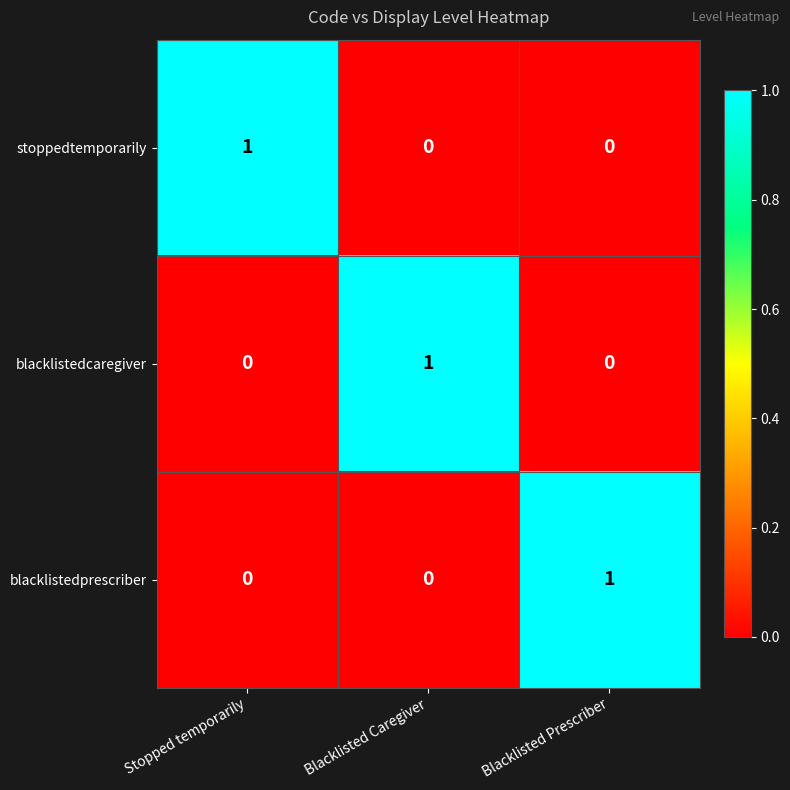

The blacklistedprescriber series shows 0 at Blacklisted Prescriber. True or false?

False